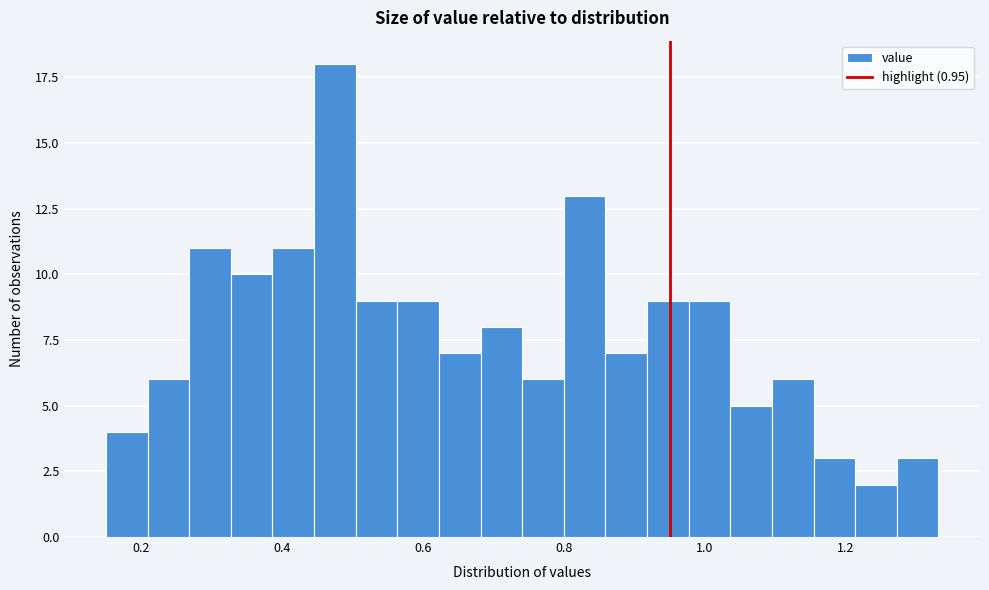

Read against the x-axis, roughly where is the centre of the tallest bar?

0.48